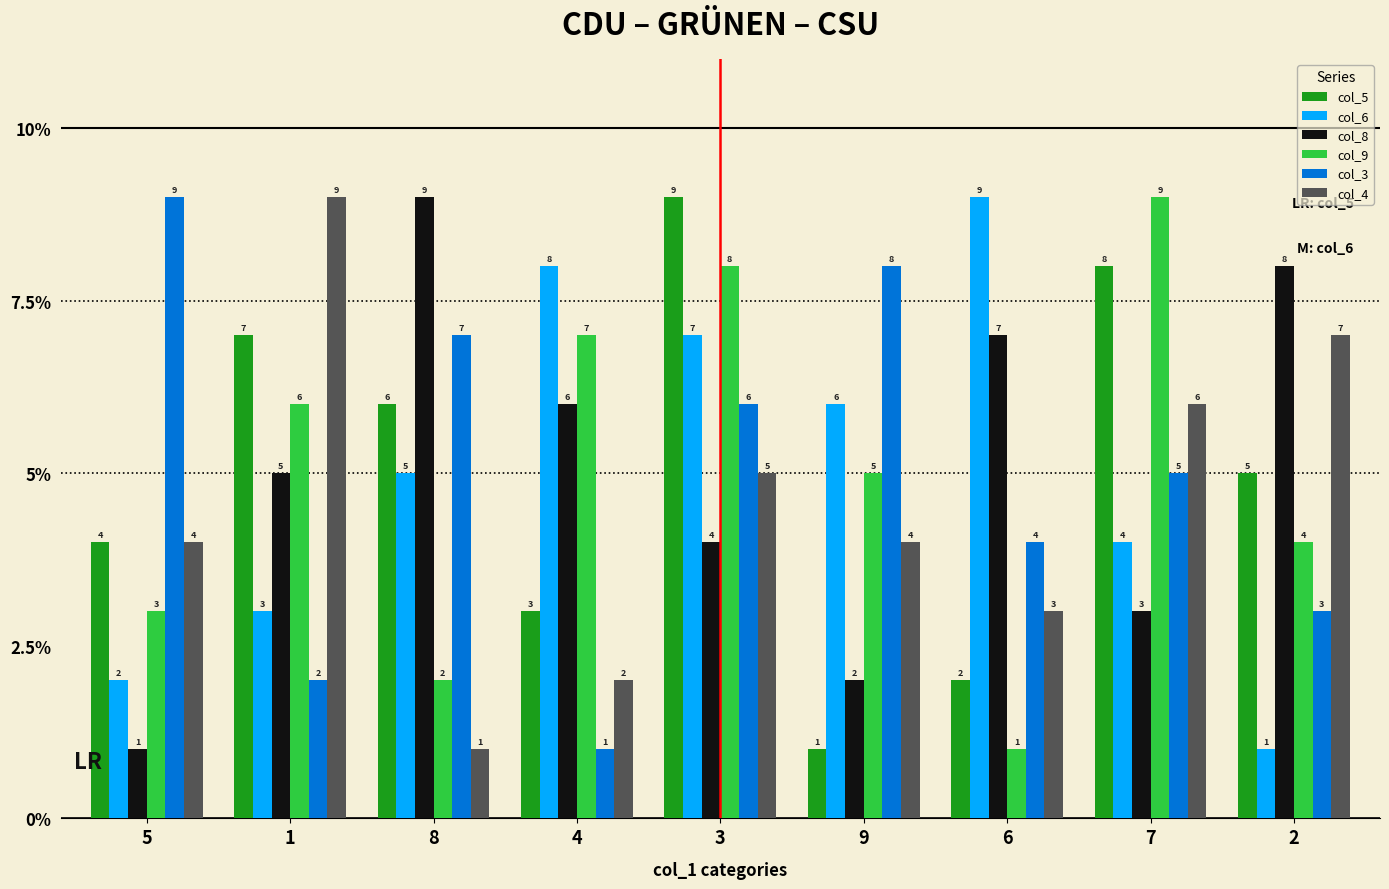

What is the maximum value shown in the chart?

9